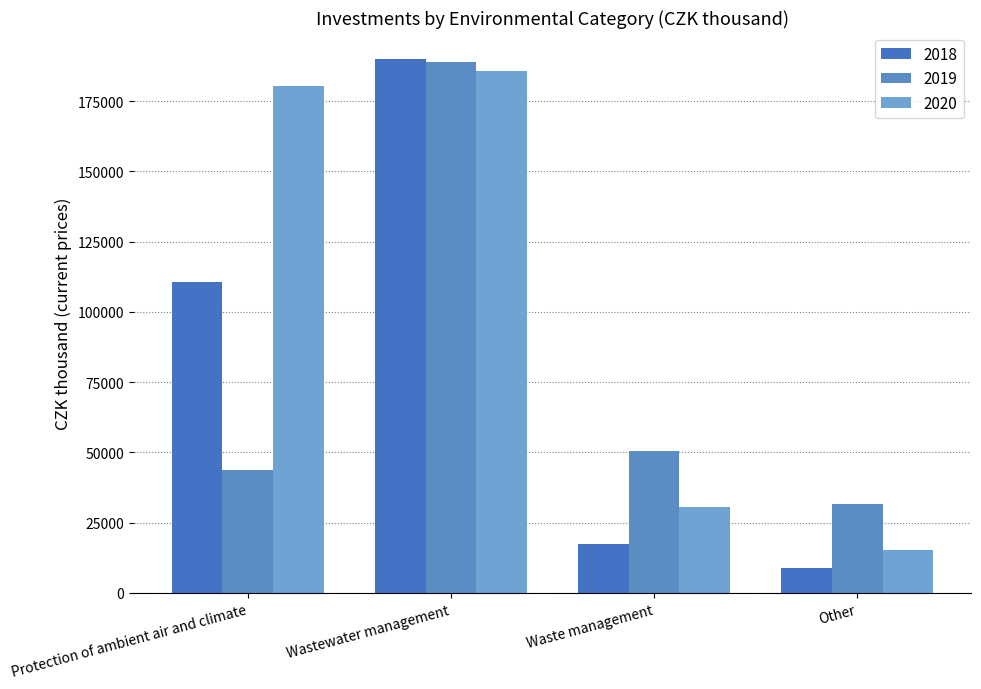

At which label does 2018 reach its peak?

Wastewater management